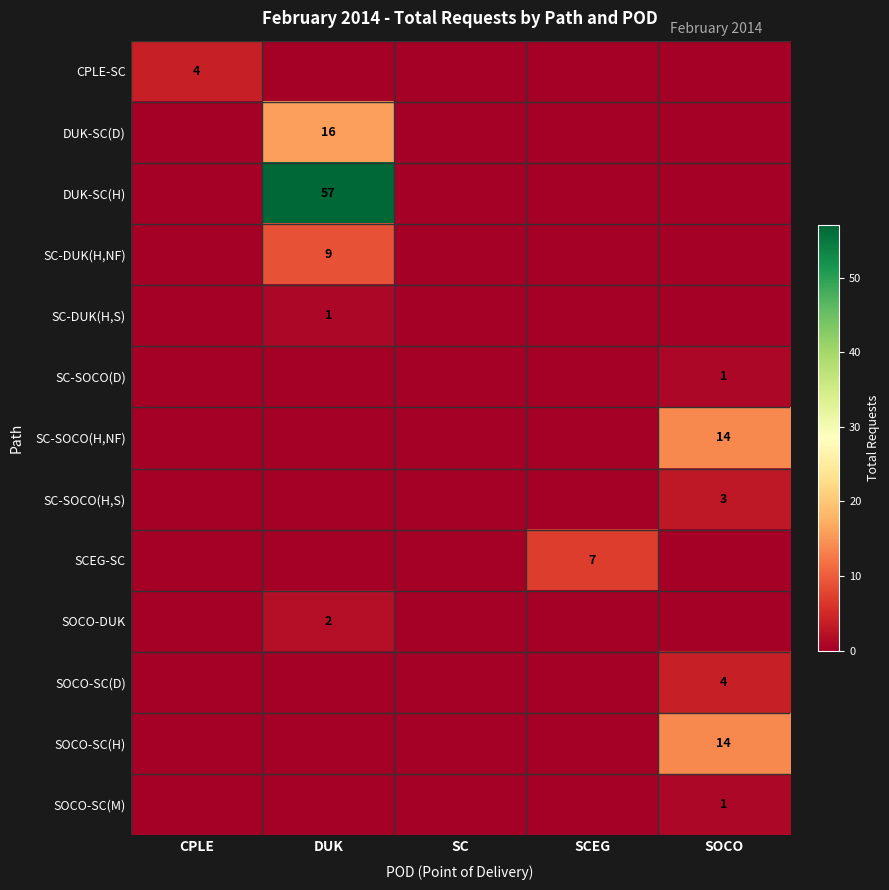

Is it true that SCEG-SC equals 7 at SCEG?

True